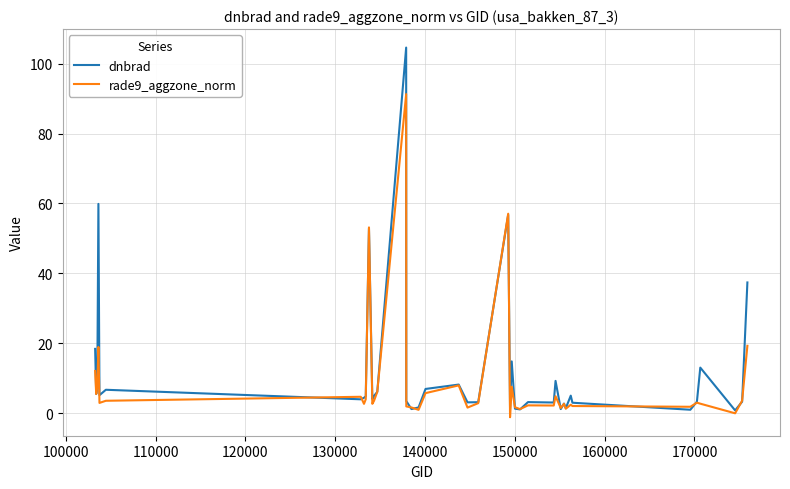

What is the greatest value displayed?

104.6